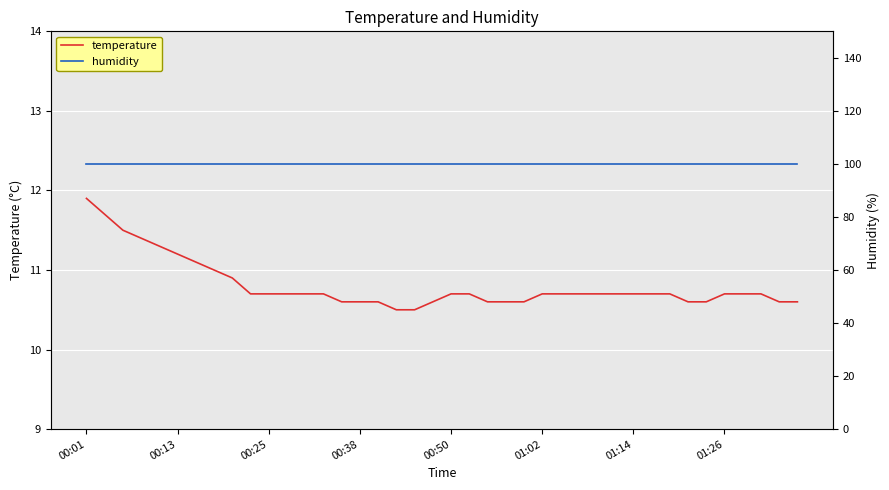

Rank the series by their maximum value, from highest to lowest.

humidity, temperature